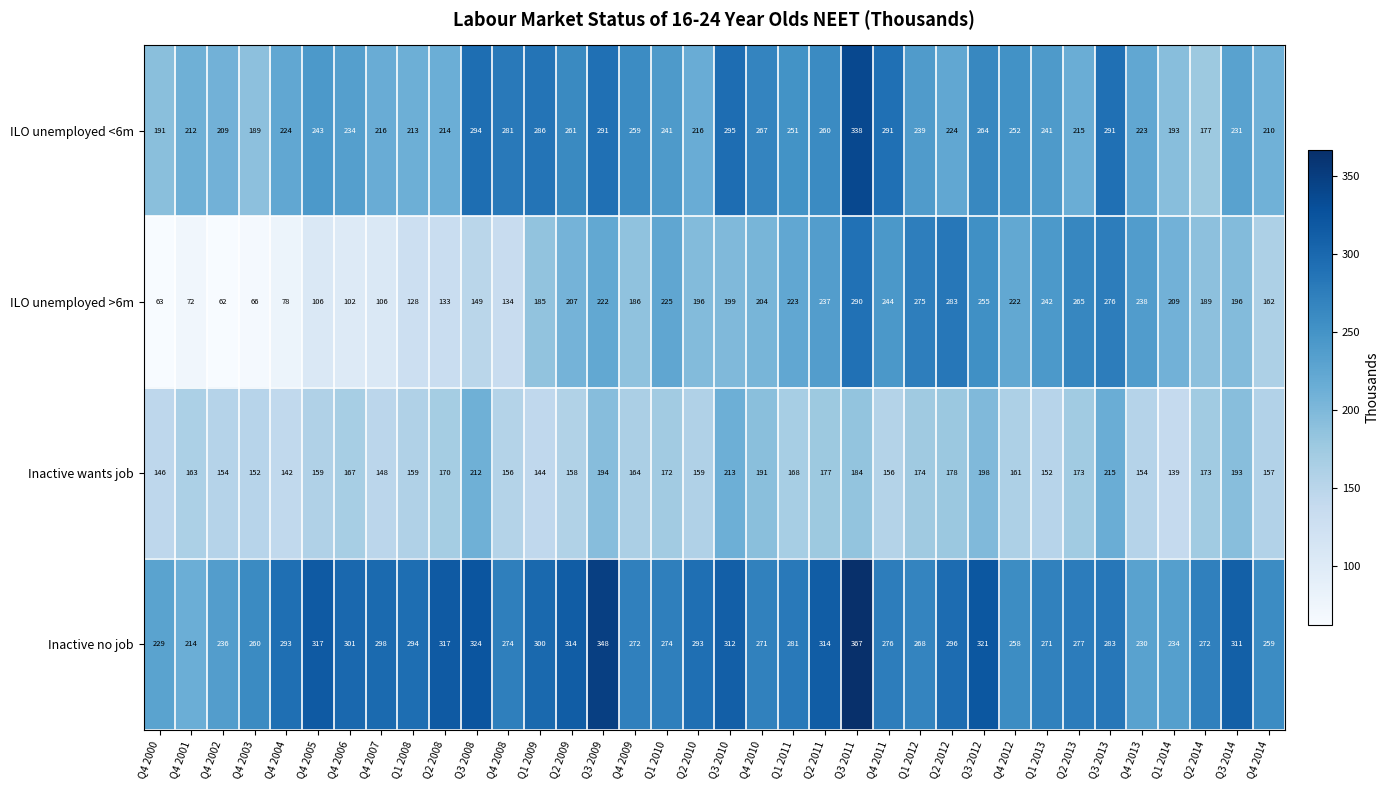

At how many categories does at least one series exceed 162?

36